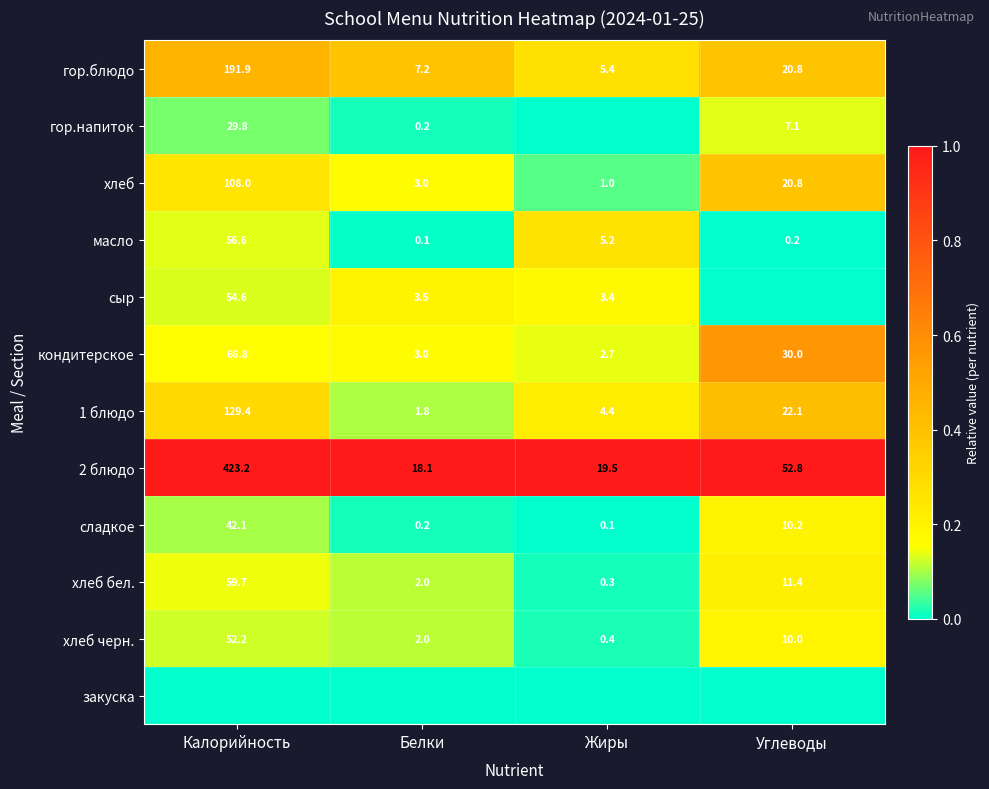

At which category does the chart reach its minimum across all series?

Жиры